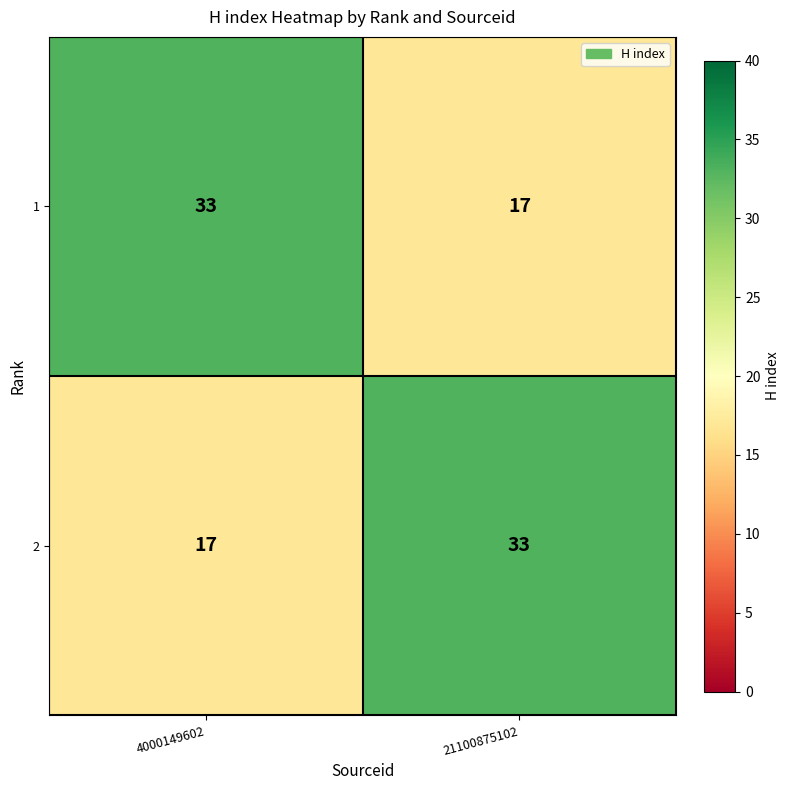

At which label is 2 closest to 25?

4000149602